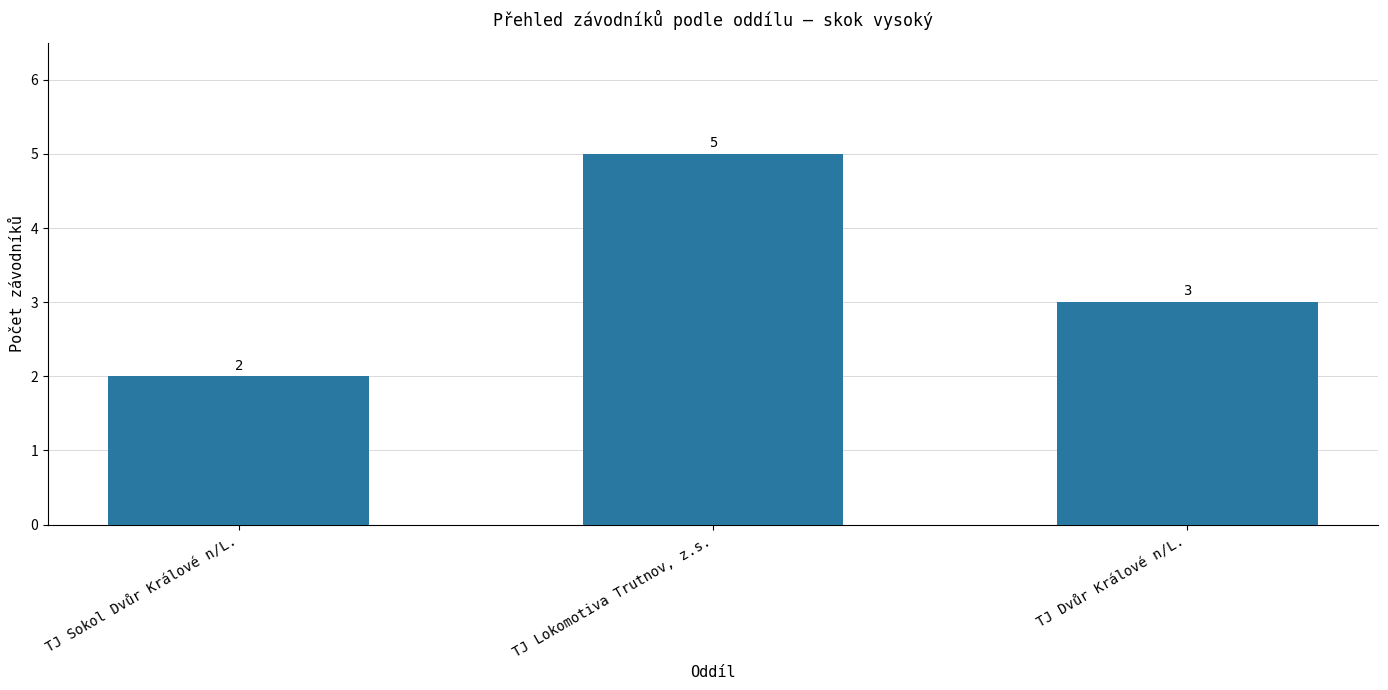

What is the minimum value shown in the chart?

2